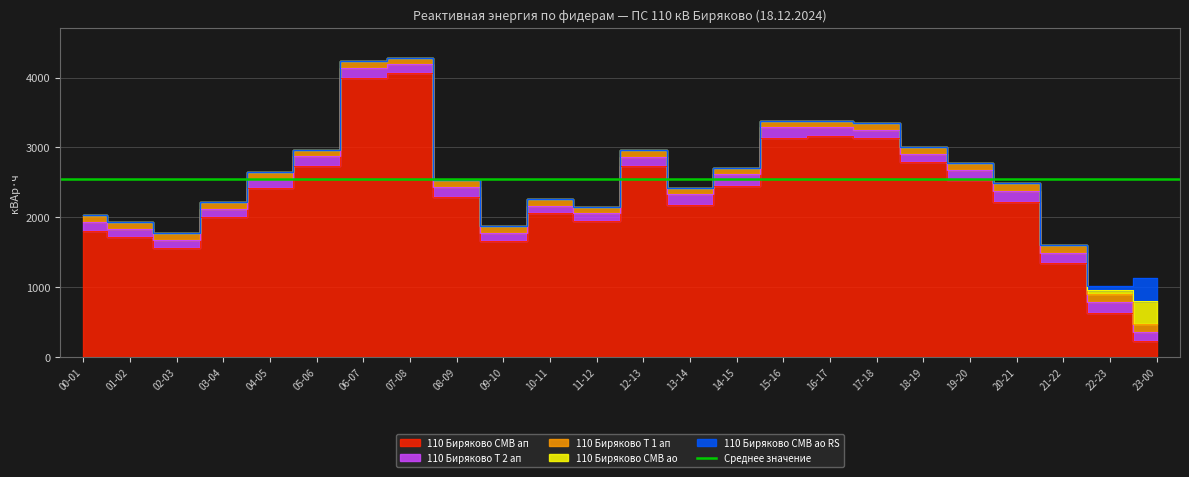

What is the label of the 4th point from the left?

03-04